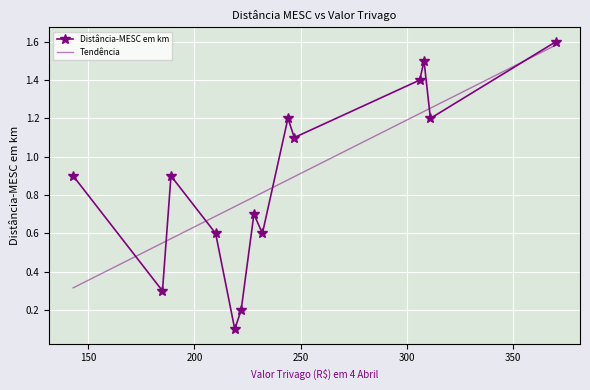

Which category has the highest value across all series?

370